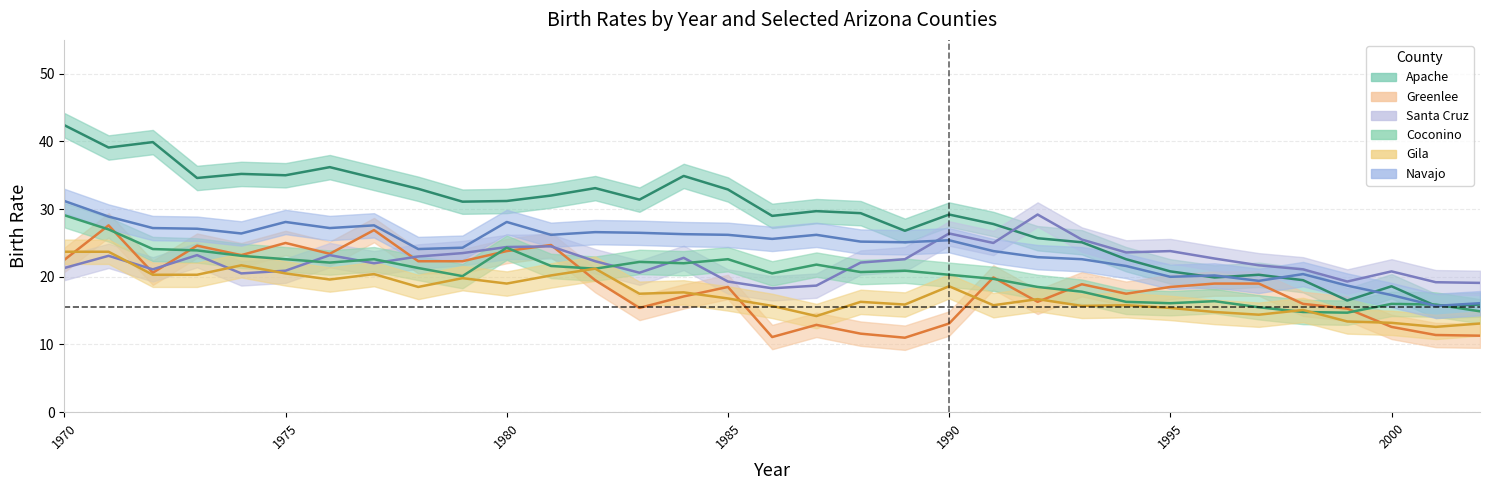

True or false: Navajo and Apache cross at least once.

True